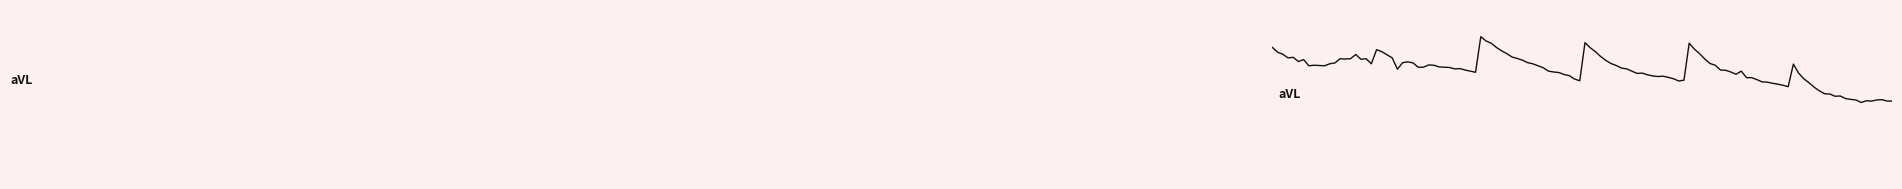

Reading right to left, list all the values displayed in this chart.

0.209: 00:50=-59.3	00:40=-51.9	00:30=-51.7	00:20=-49.6	00:10=-54.2	00:00=-53.4
0.500: 00:50=-65.9	00:40=-57.5	00:30=-56.6	00:20=-53.4	00:10=-57.1	00:00=-57.1
1.276: 00:50=-71.8	00:40=-64.1	00:30=-62.5	00:20=-59.9	00:10=-59.7	00:00=-59.2
1.373: 00:50=-72.0	00:40=-64.1	00:30=-63.1	00:20=-60.6	00:10=-60.3	00:00=-58.9
1.470: 00:50=-72.9	00:40=-64.8	00:30=-63.5	00:20=-61.8	00:10=-60.4	00:00=-57.4